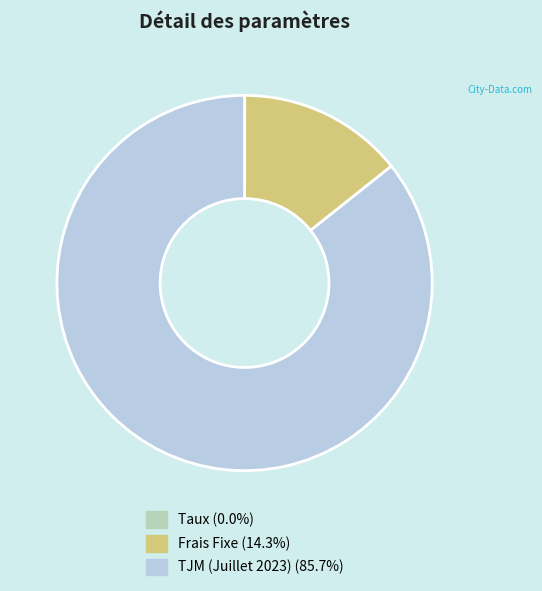

Between Frais Fixe and TJM (Juillet 2023), which is larger?

TJM (Juillet 2023)